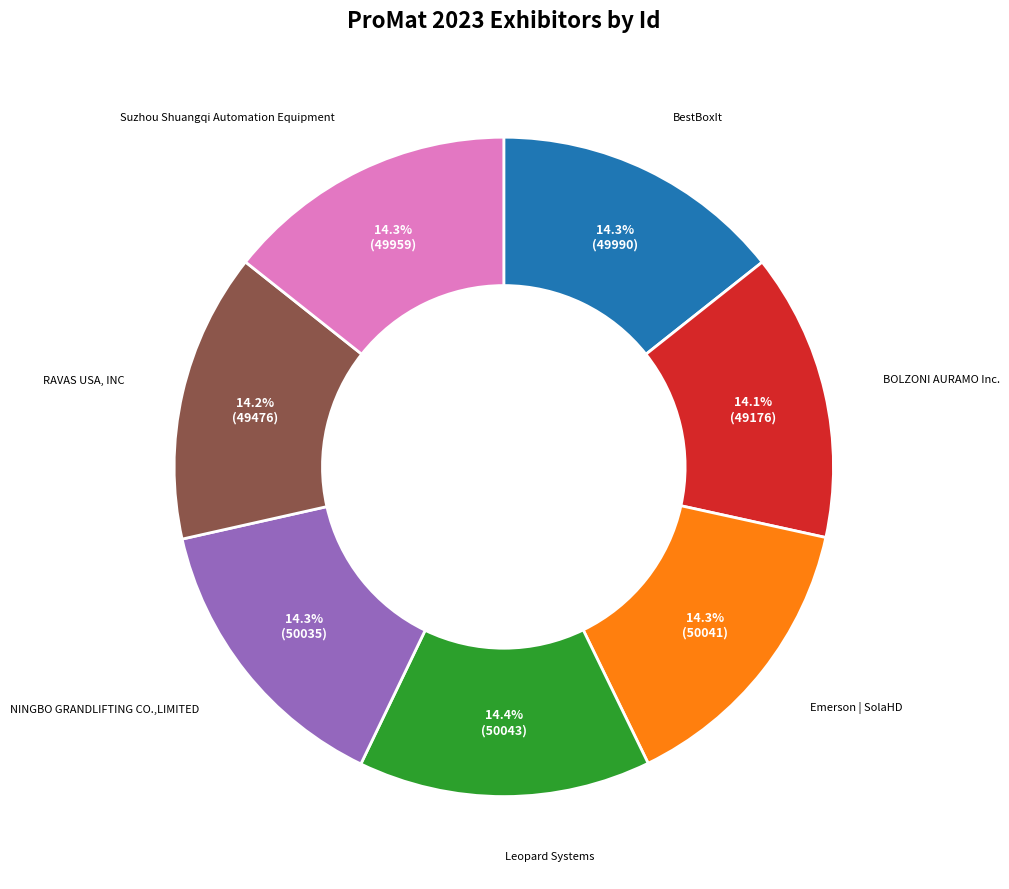

To the nearest percent, what portion does RAVAS USA, INC represent?

14%